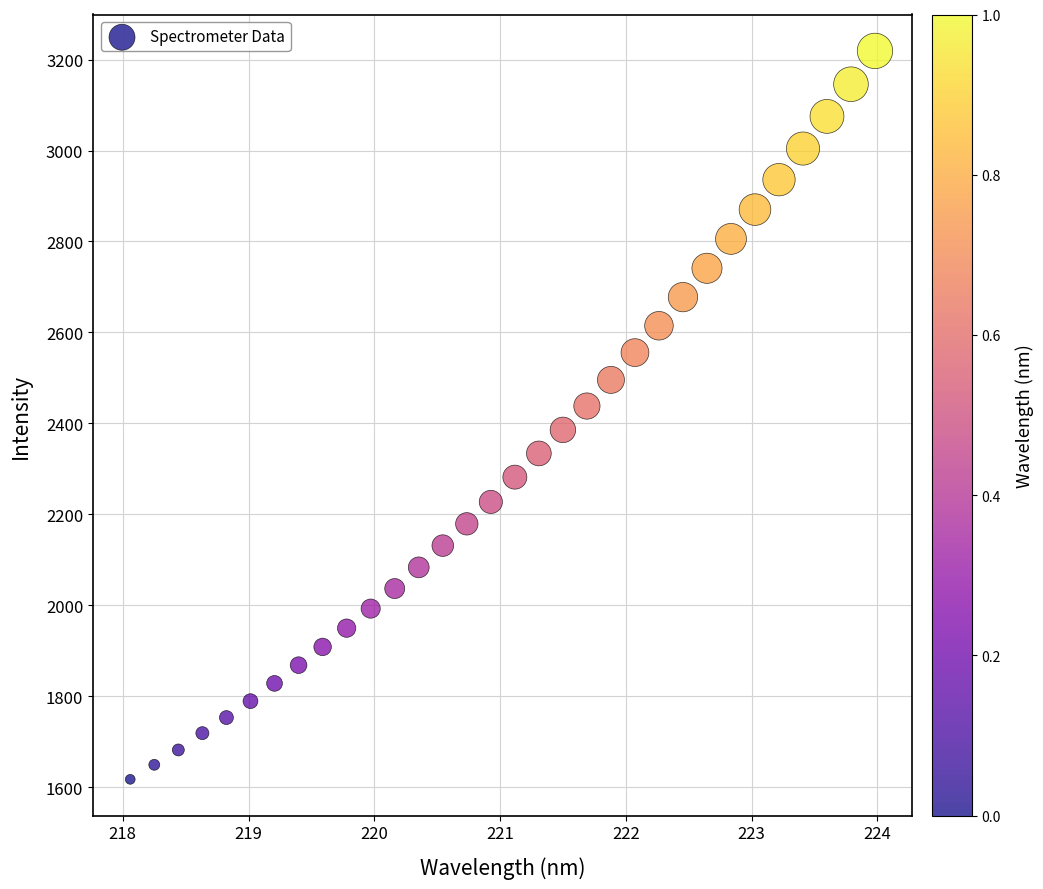

What is the range of X values (max minus min)?

5.9